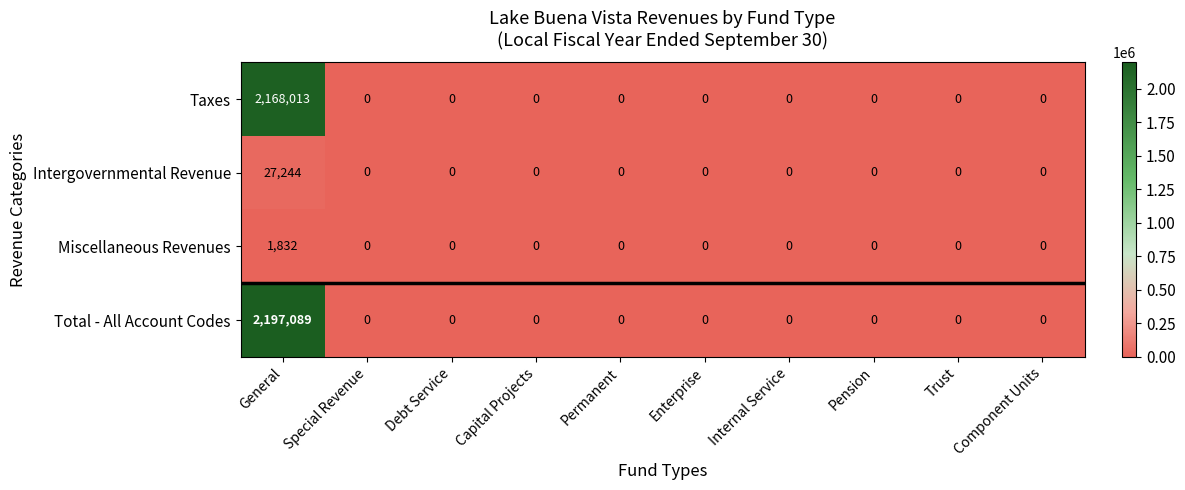

List the series in order of their peak value, lowest first.

Miscellaneous Revenues, Intergovernmental Revenue, Taxes, Total - All Account Codes